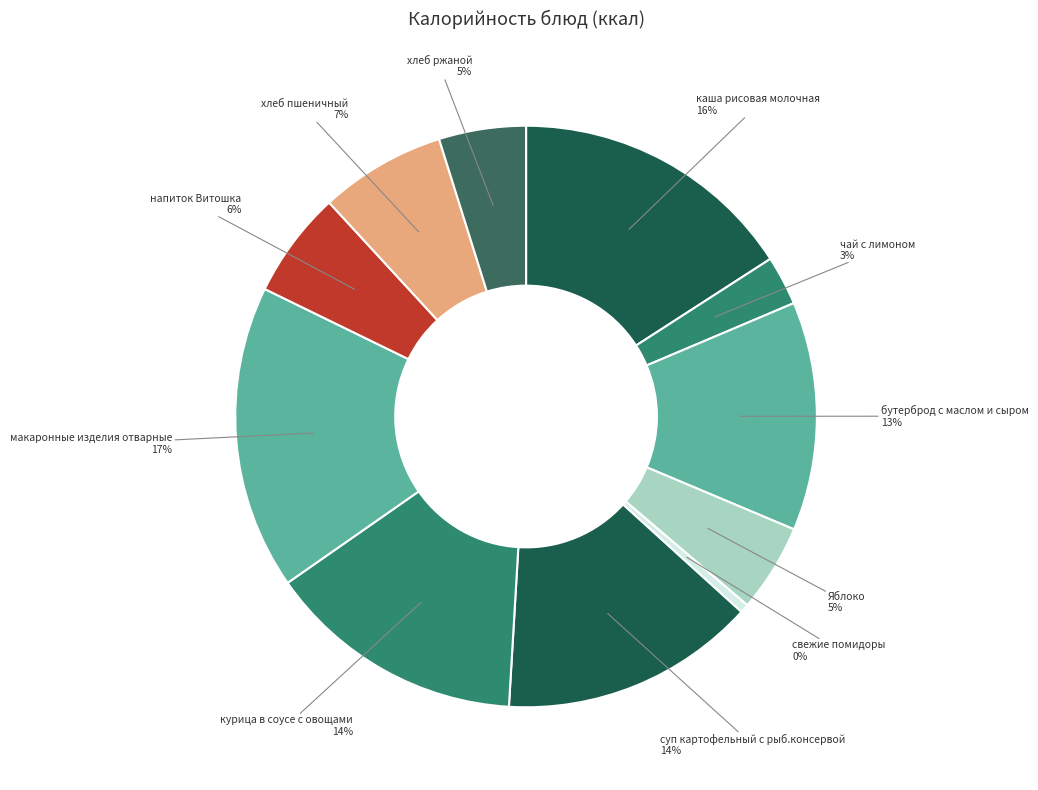

Count the number of slices in the pie.

11